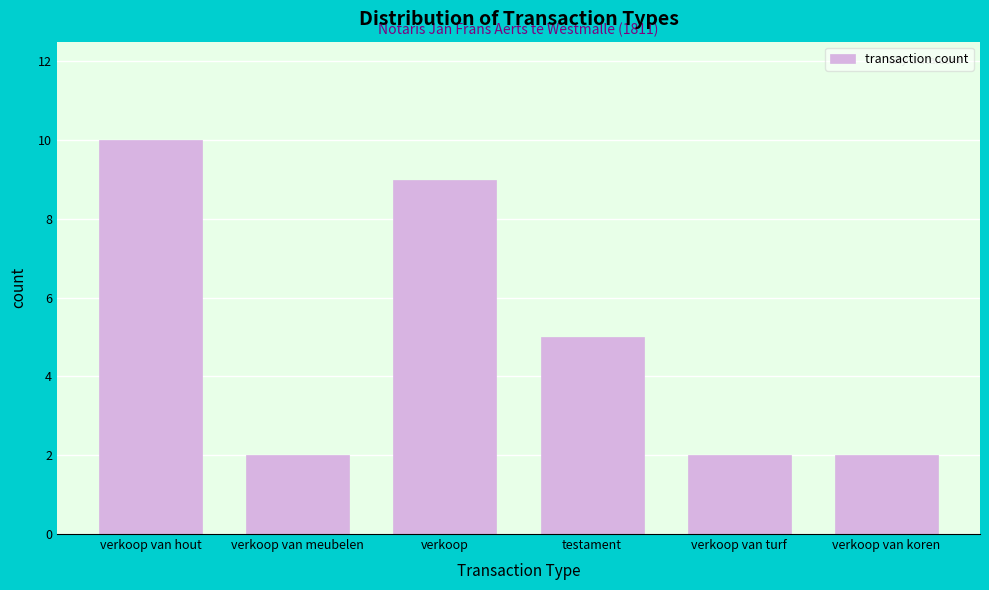

Reading right to left, what are all the values shown in this chart?

2	2	5	9	2	10